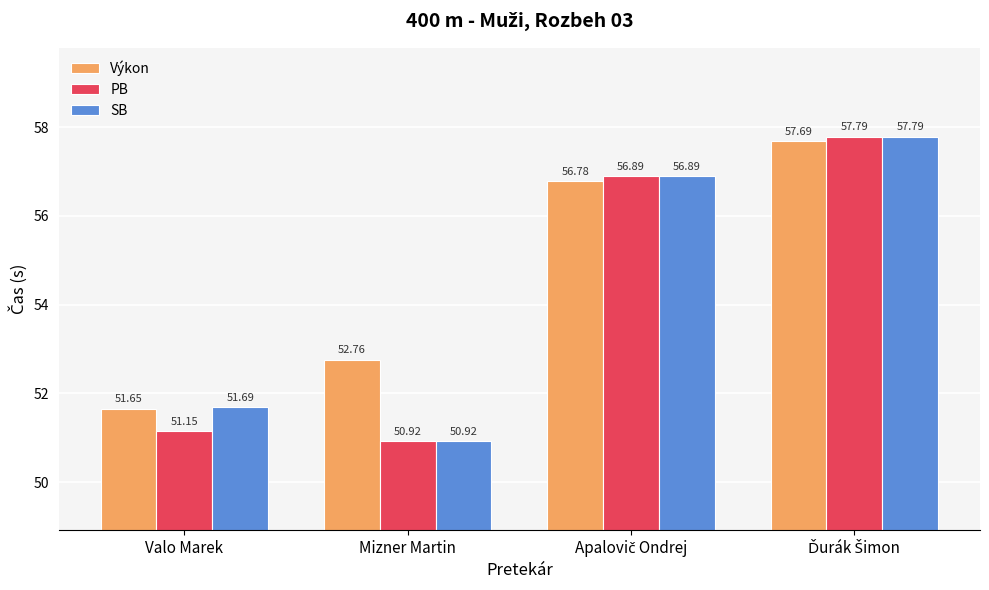

What is the label of the 3rd bar from the right?

Mizner Martin